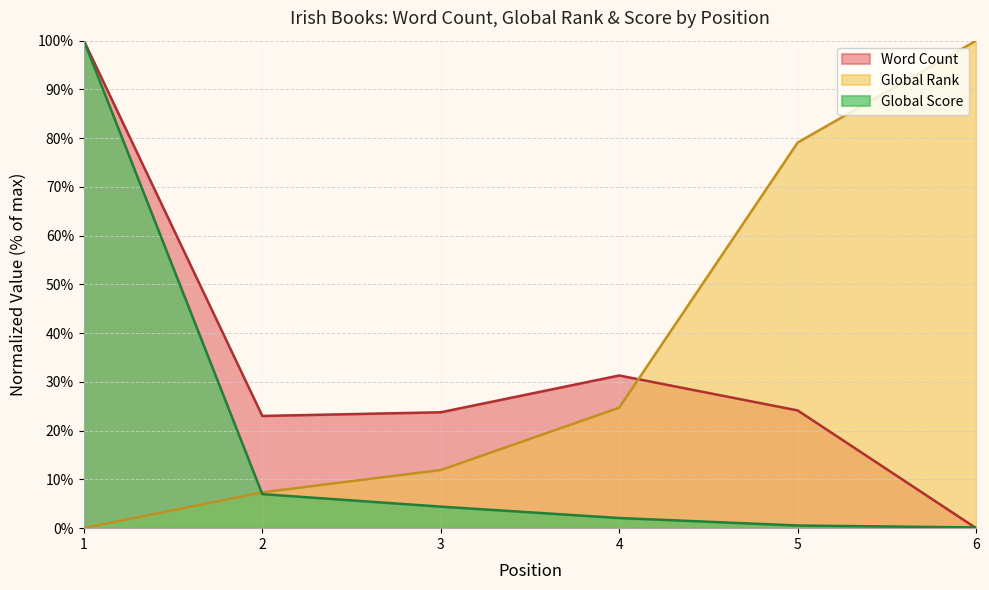

Where is Word Count nearest to the value 50?

4